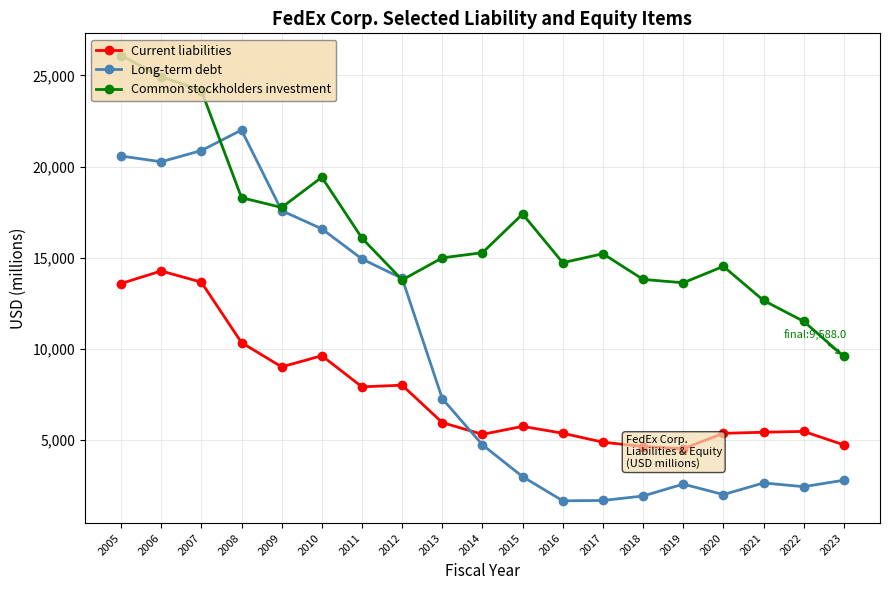

Between 2014 and 2021, which series saw the biggest shift?

Common stockholders investment